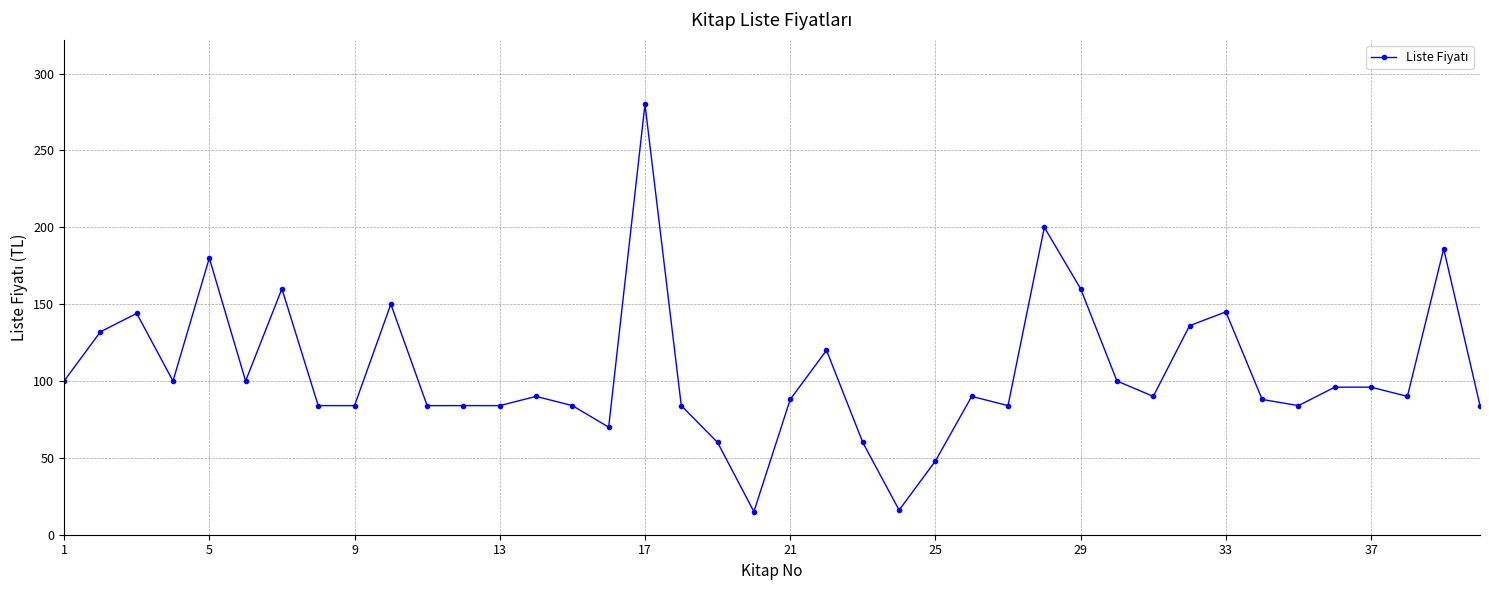

What is the minimum value shown in the chart?

15